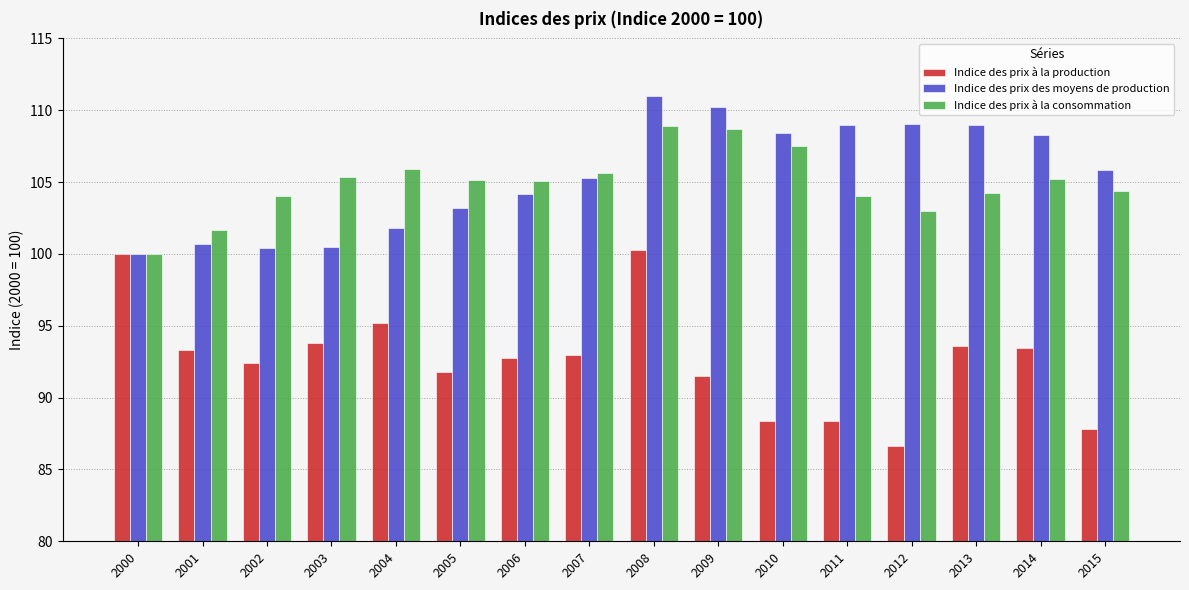

List the series in order of their peak value, lowest first.

Indice des prix à la production, Indice des prix à la consommation, Indice des prix des moyens de production